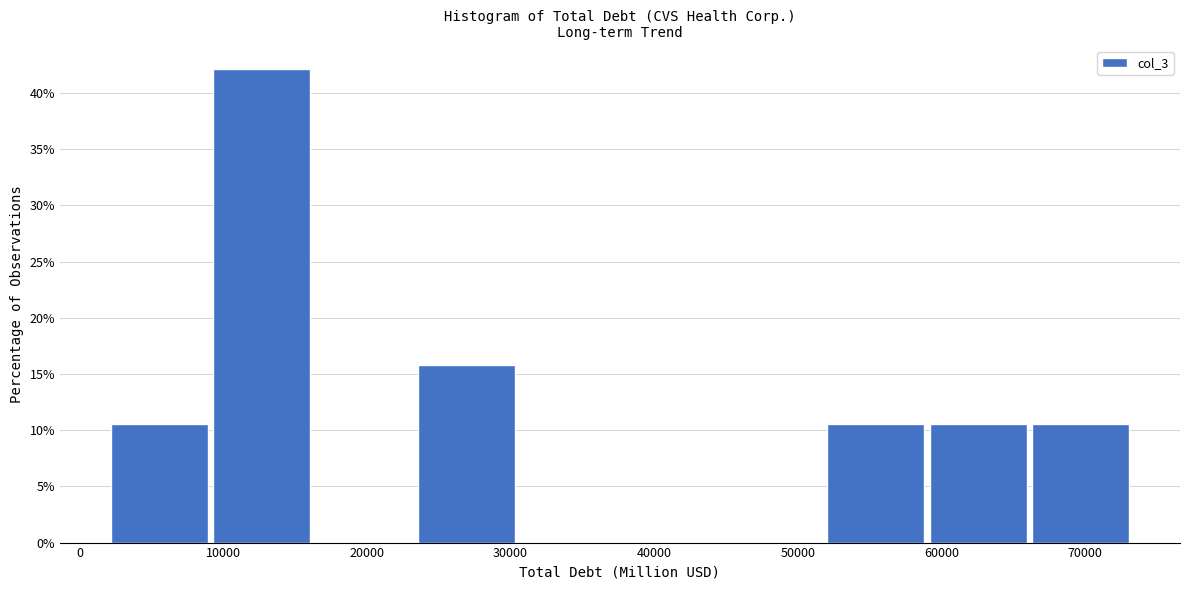

What is the height of the bar covering 2000 to 9000 on the x-axis? Neither the bar edges nor the heights are printed on the chart, so give them approximately, as read against the axes.

10.5